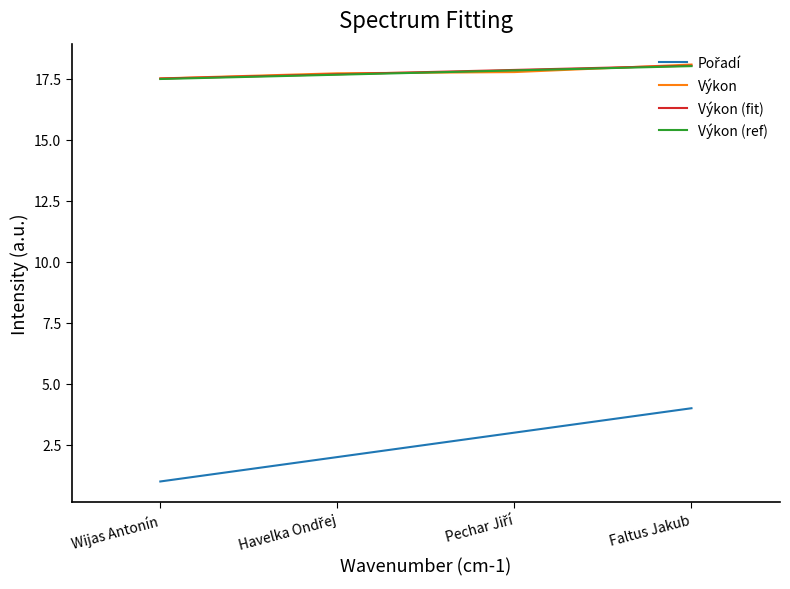

Read the Výkon value at Faltus Jakub.

18.1